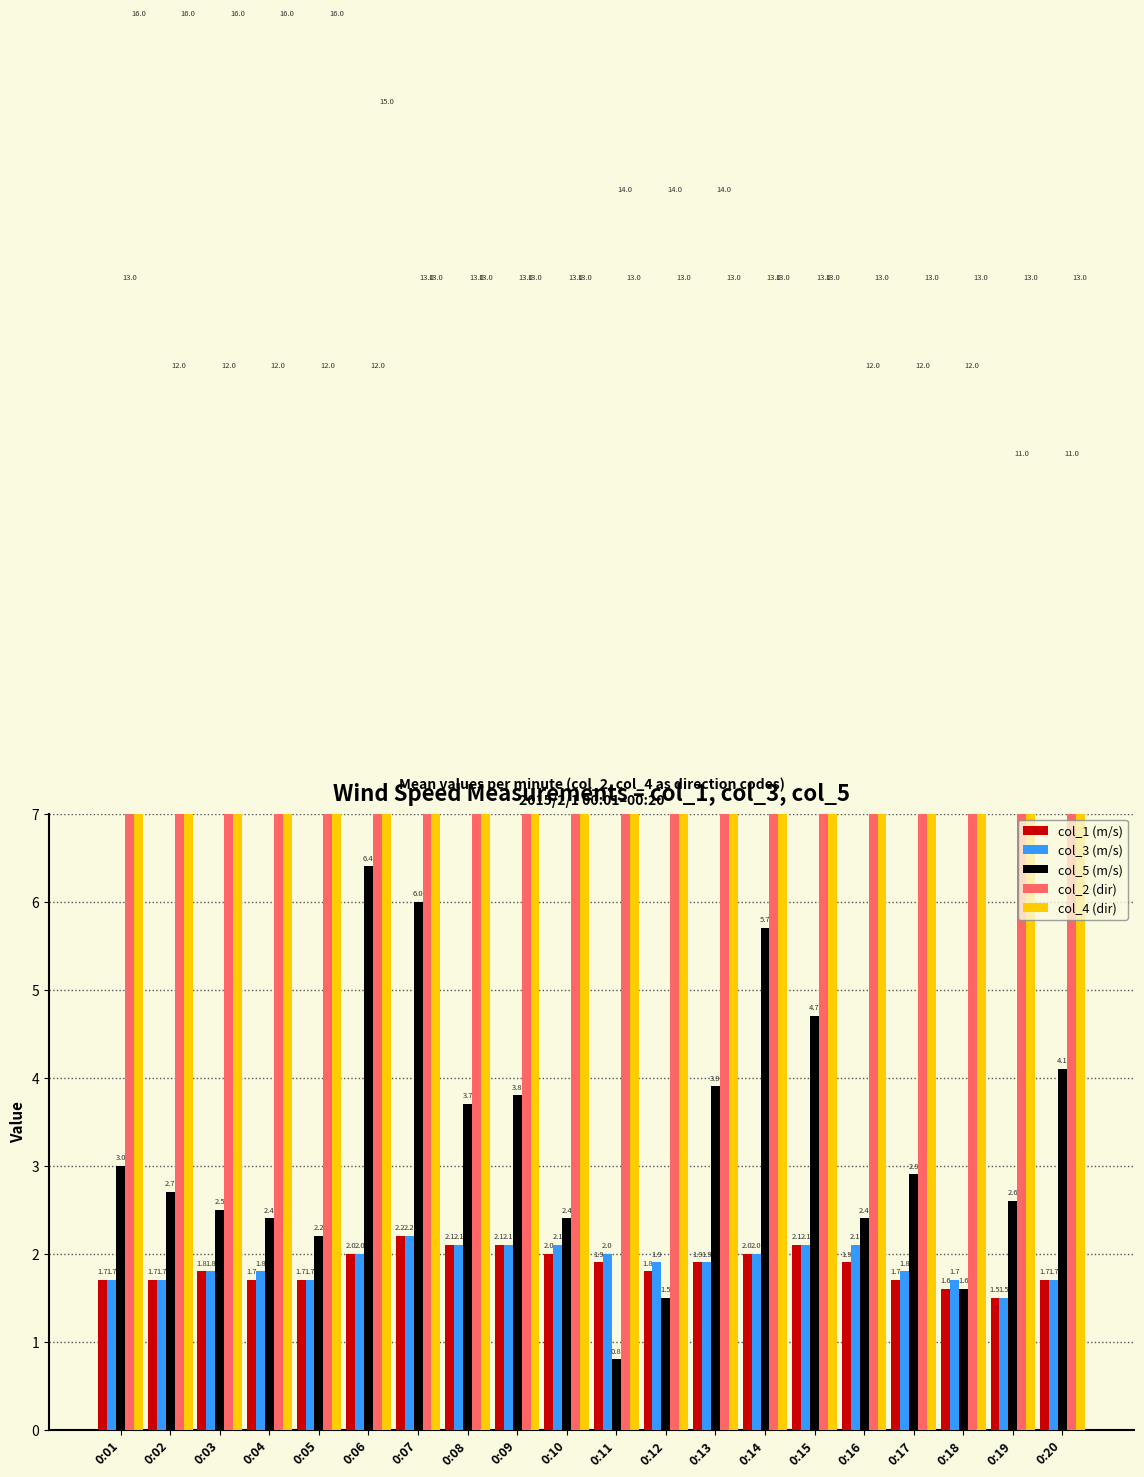

Is it true that col_5 (m/s) equals 2.6 at 0:15?

False